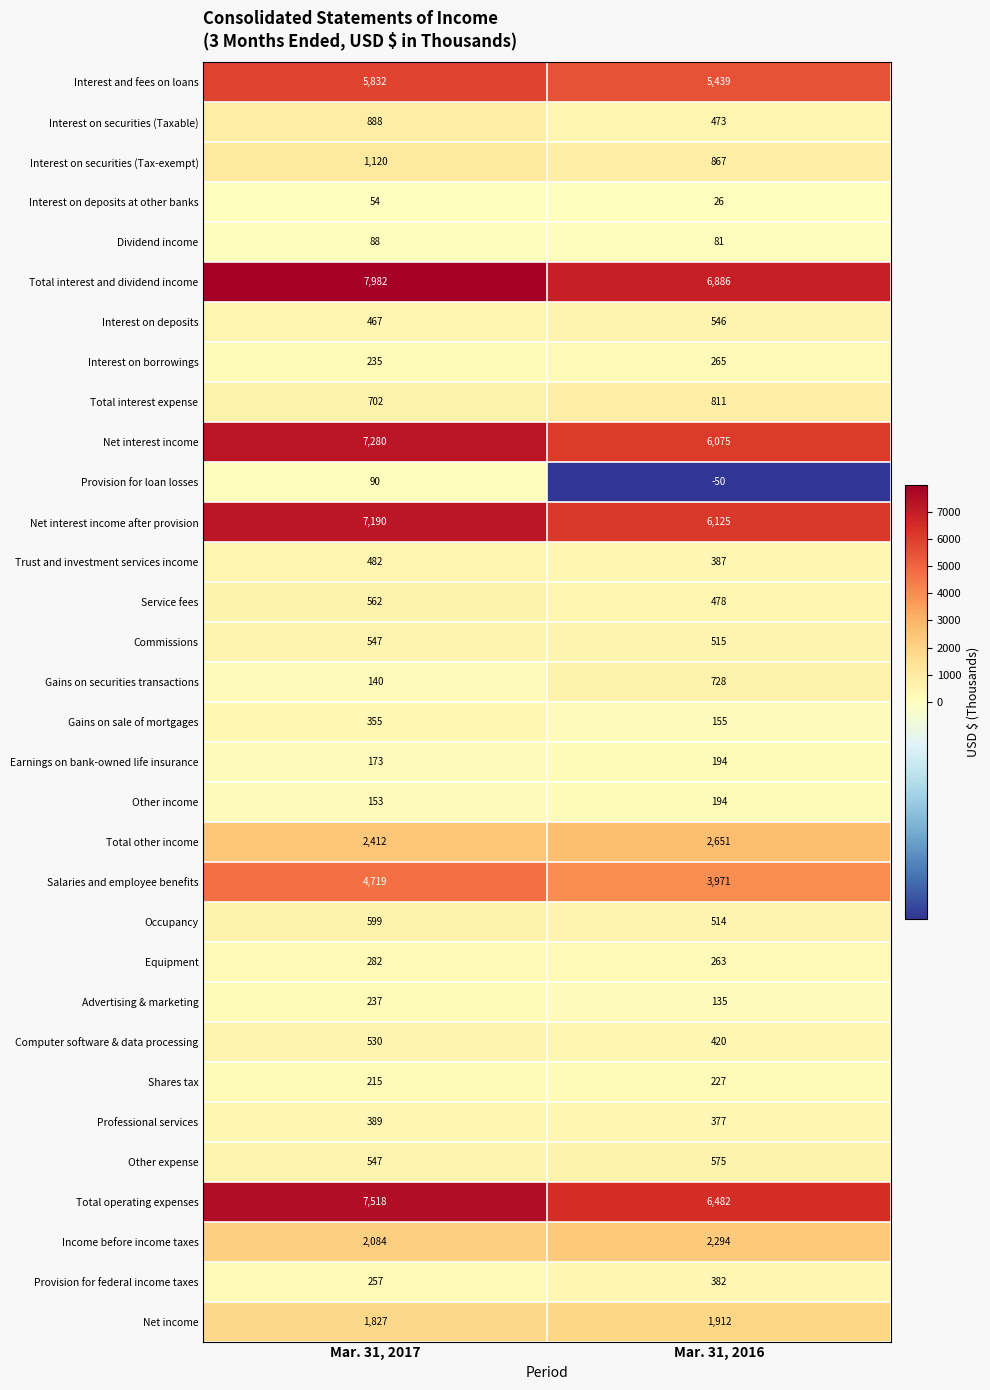

Which series has the largest total across all categories?

Total interest and dividend income